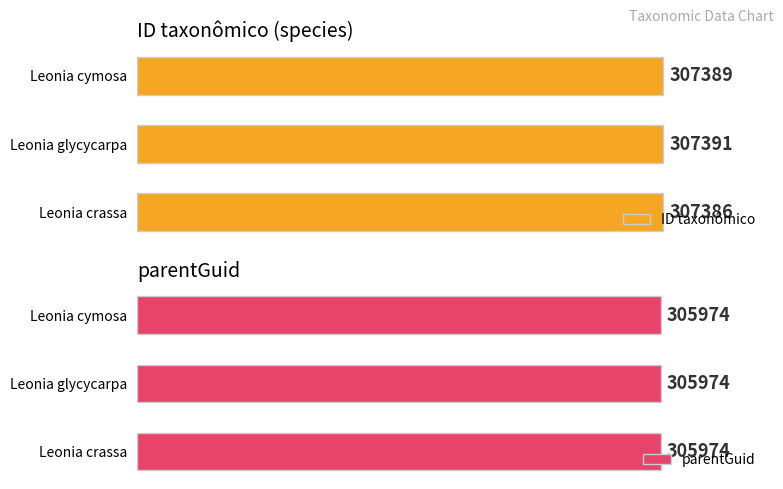

At how many categories does at least one series exceed 91756?

3